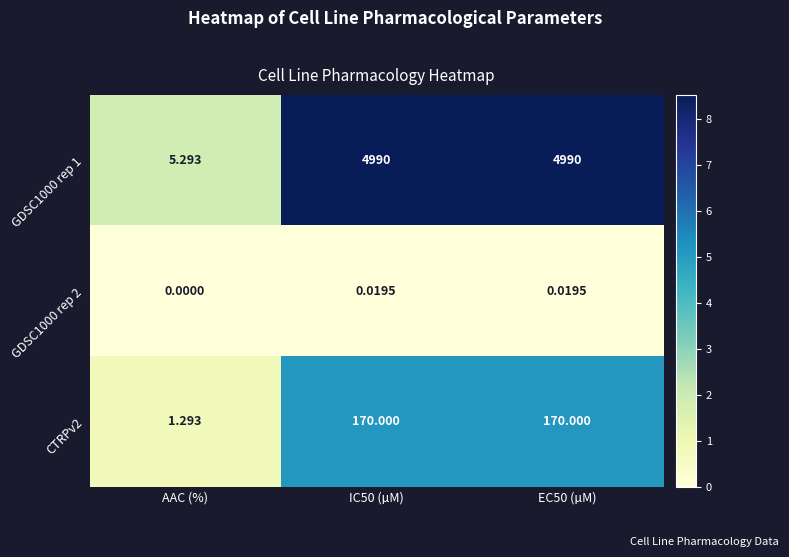

At EC50 (µM), list the series in order from smallest to largest.

GDSC1000 rep 2, CTRPv2, GDSC1000 rep 1